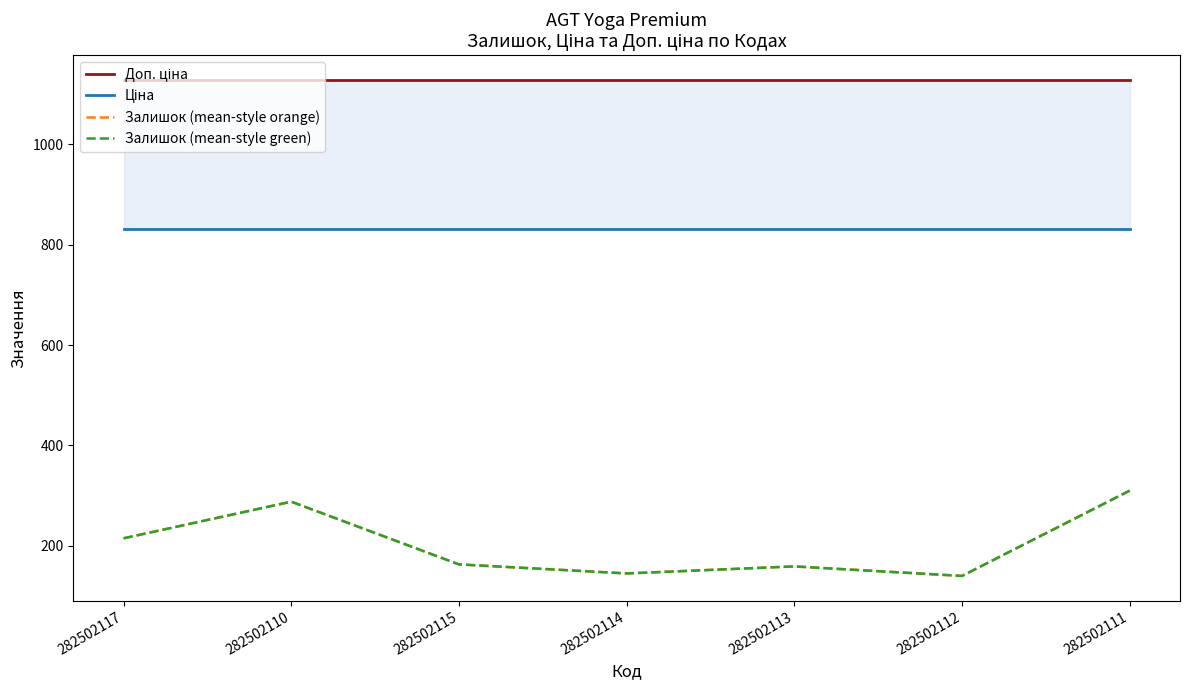

At which label is Ціна closest to 832?

282502117